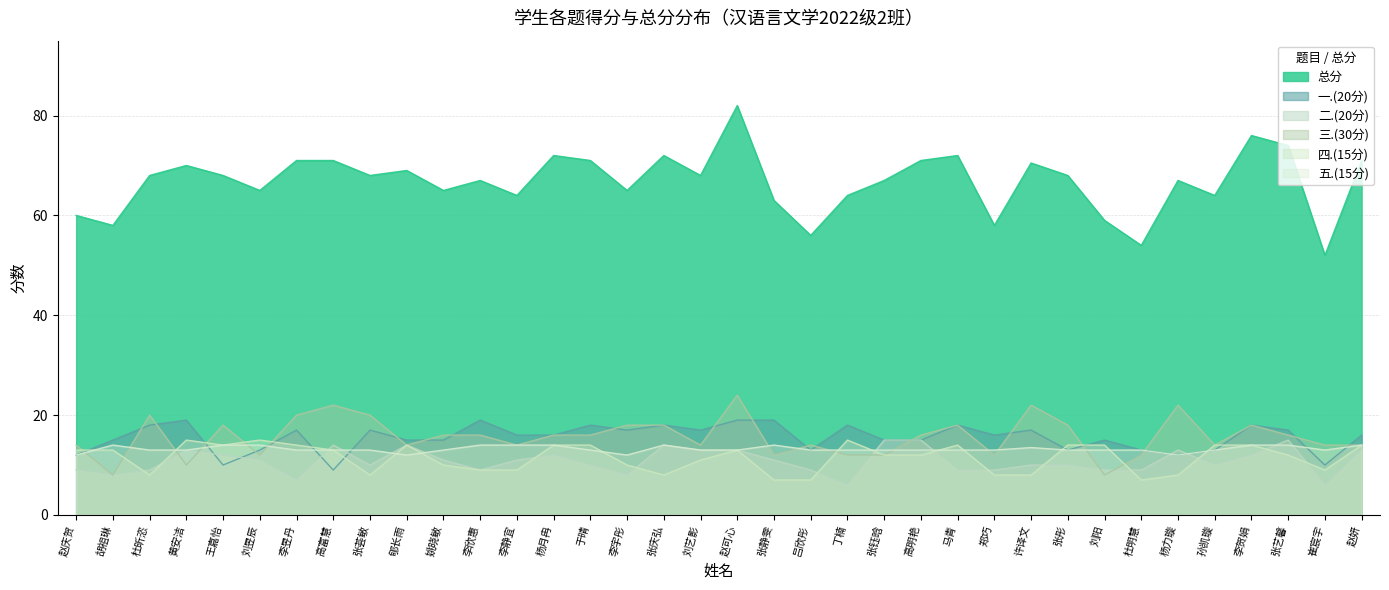

What is the average value of the 总分 series?

66.7